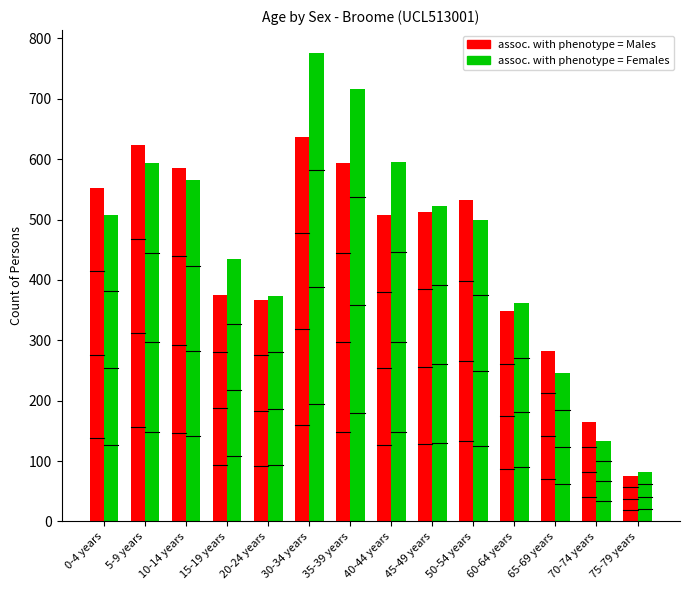

What is the total value across all series at 60-64 years?

710